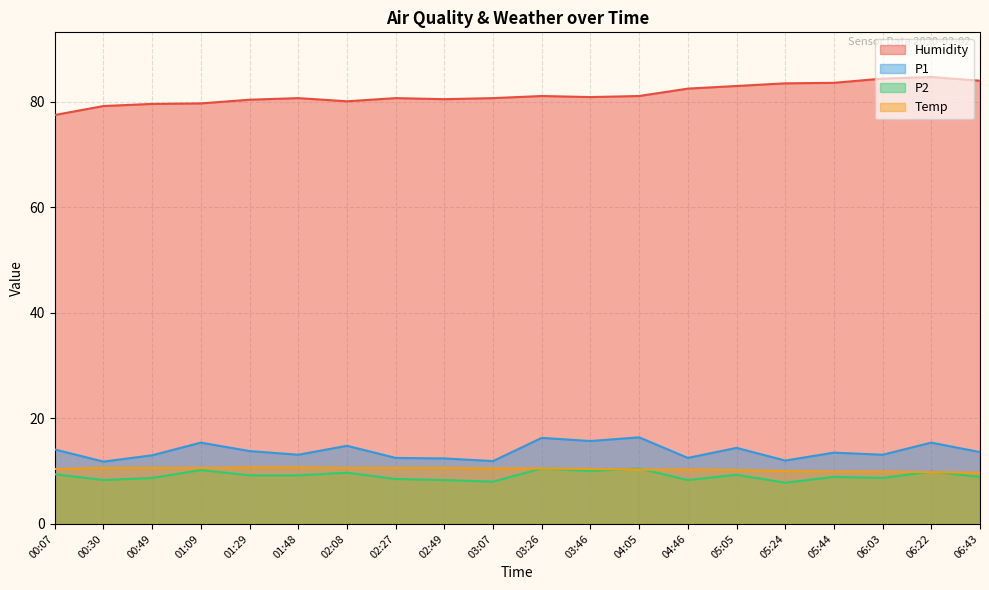

Reading left to right, list all the values displayed in this chart.

Humidity: 00:07=77.5	00:30=79.2	00:49=79.6	01:09=79.7	01:29=80.4	01:48=80.7	02:08=80.1	02:27=80.7	02:49=80.5	03:07=80.7	03:26=81.1	03:46=80.9	04:05=81.1	04:46=82.5	05:05=83.0	05:24=83.5	05:44=83.6	06:03=84.4	06:22=84.7	06:43=84.0
P1: 00:07=14.1	00:30=11.8	00:49=13.0	01:09=15.4	01:29=13.8	01:48=13.1	02:08=14.8	02:27=12.5	02:49=12.4	03:07=11.9	03:26=16.3	03:46=15.7	04:05=16.4	04:46=12.5	05:05=14.4	05:24=12.0	05:44=13.5	06:03=13.1	06:22=15.4	06:43=13.6
P2: 00:07=9.4	00:30=8.3	00:49=8.7	01:09=10.2	01:29=9.2	01:48=9.2	02:08=9.7	02:27=8.5	02:49=8.3	03:07=8.0	03:26=10.5	03:46=10.0	04:05=10.5	04:46=8.3	05:05=9.3	05:24=7.8	05:44=8.9	06:03=8.7	06:22=9.9	06:43=8.9
Temp: 00:07=10.4	00:30=10.6	00:49=10.6	01:09=10.6	01:29=10.7	01:48=10.7	02:08=10.6	02:27=10.6	02:49=10.6	03:07=10.5	03:26=10.5	03:46=10.4	04:05=10.3	04:46=10.3	05:05=10.2	05:24=10.0	05:44=9.9	06:03=9.9	06:22=9.8	06:43=9.7